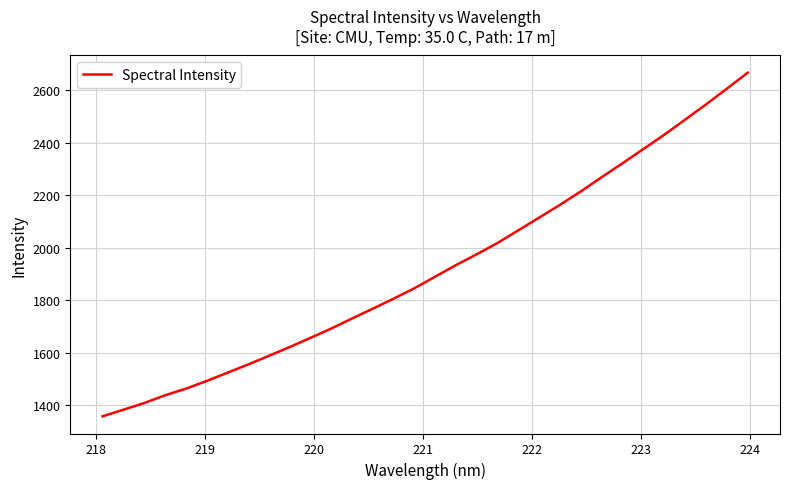

What is the maximum value shown in the chart?

2666.4